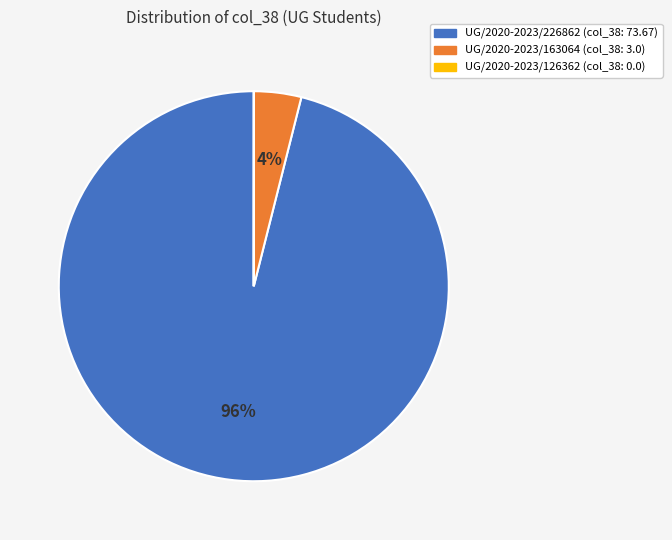

Which category has the biggest portion of the pie?

UG/2020-2023/226862